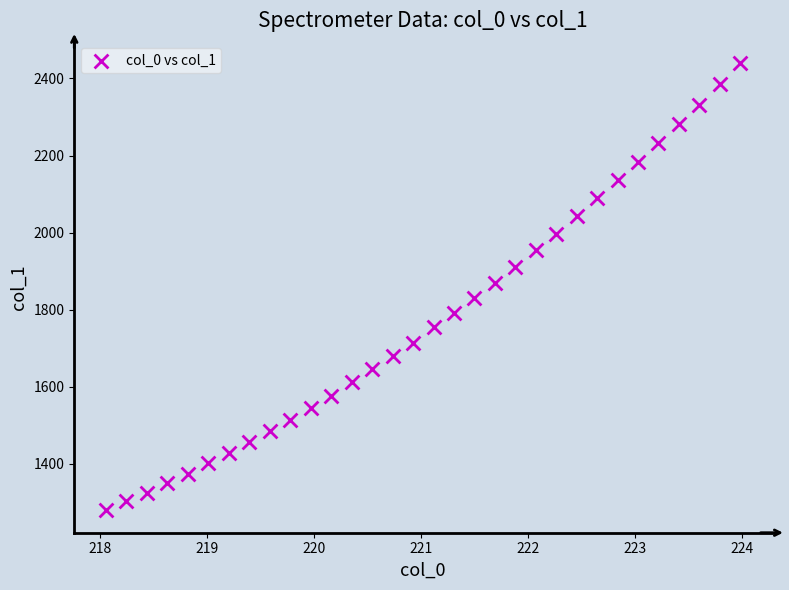

What is the range of X values (max minus min)?

5.9